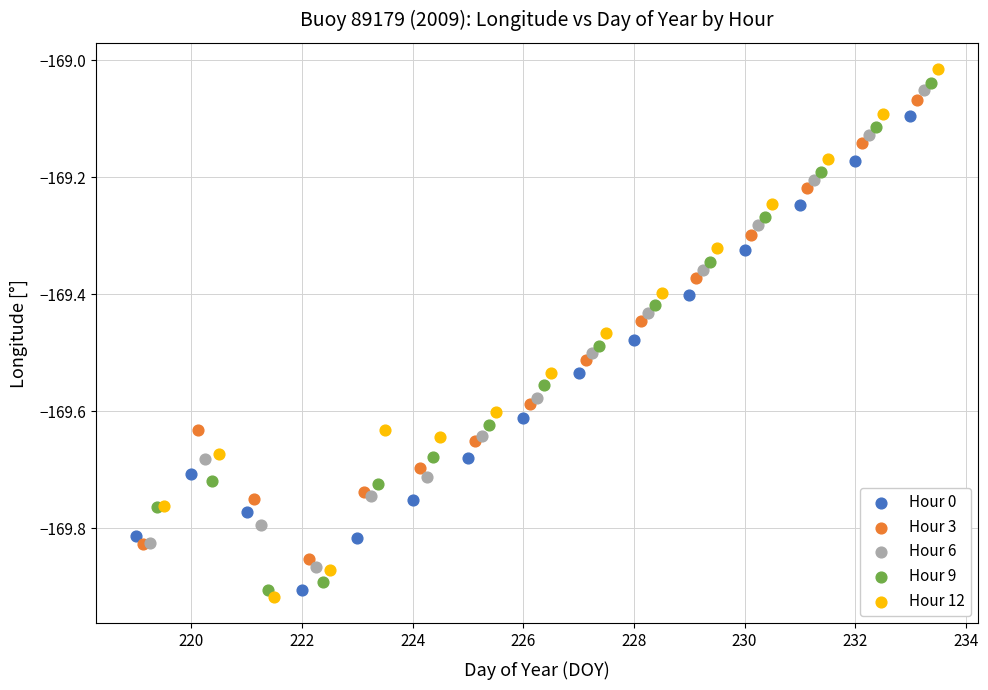

Which series has the widest spread of Y values?

Hour 12